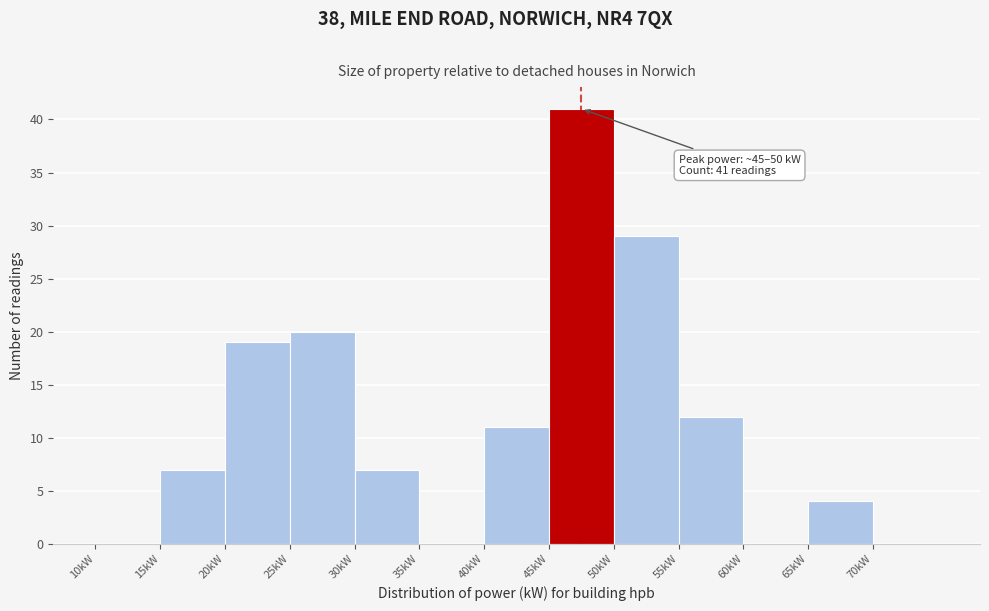

Over which range of the x-axis is the bar tallest?

45 to 50